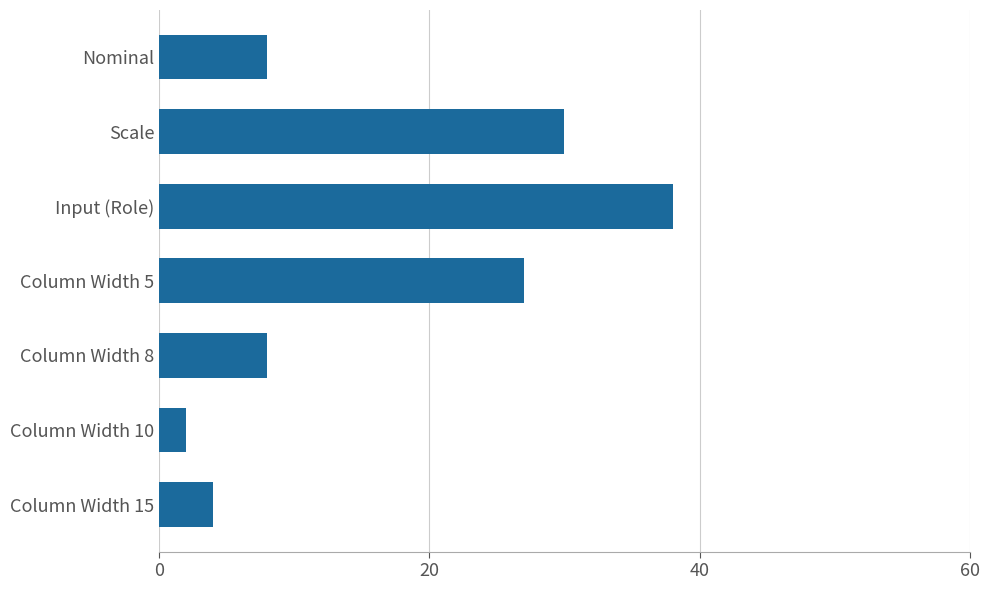

What is the greatest value displayed?

38